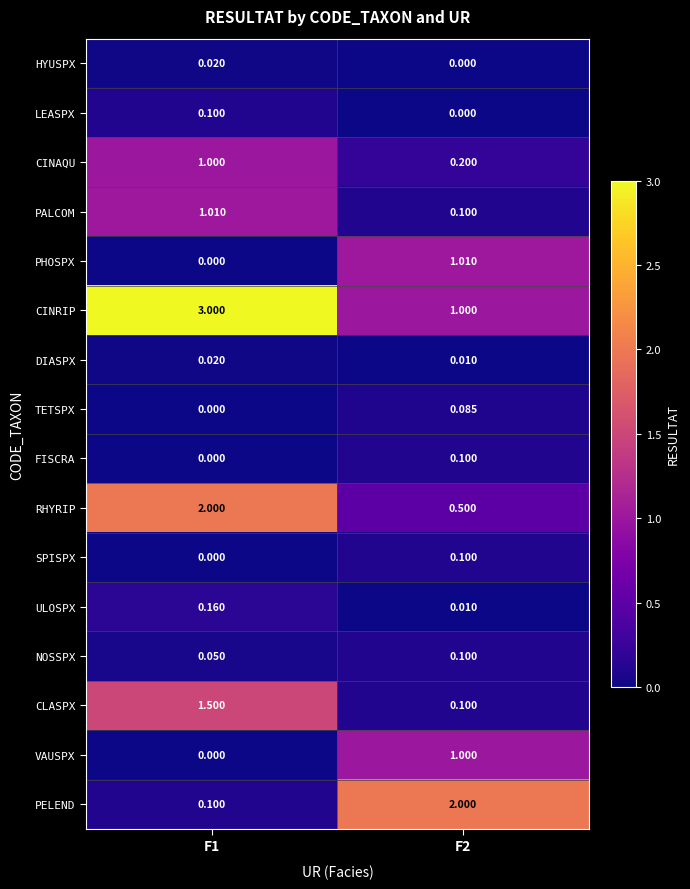

Which series has the largest total across all categories?

CINRIP